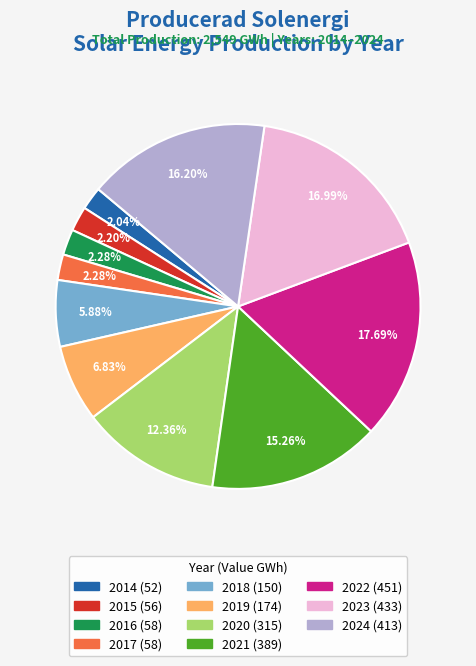

Combined, do 2022 and 2024 account for over 50%?

No